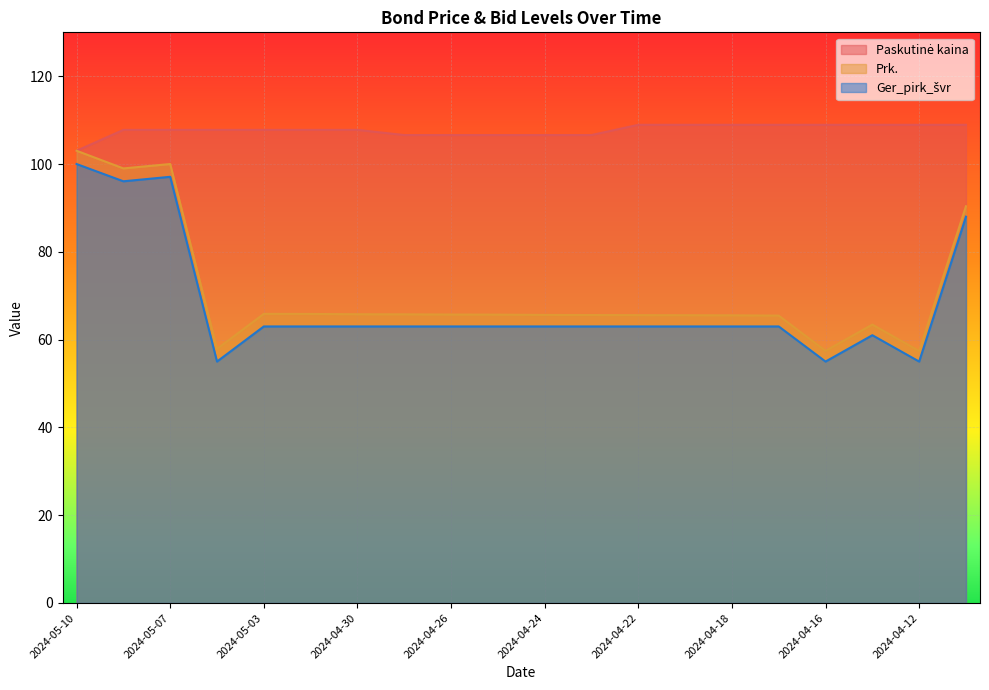

How many interior local peaks does the Prk. series have?

3